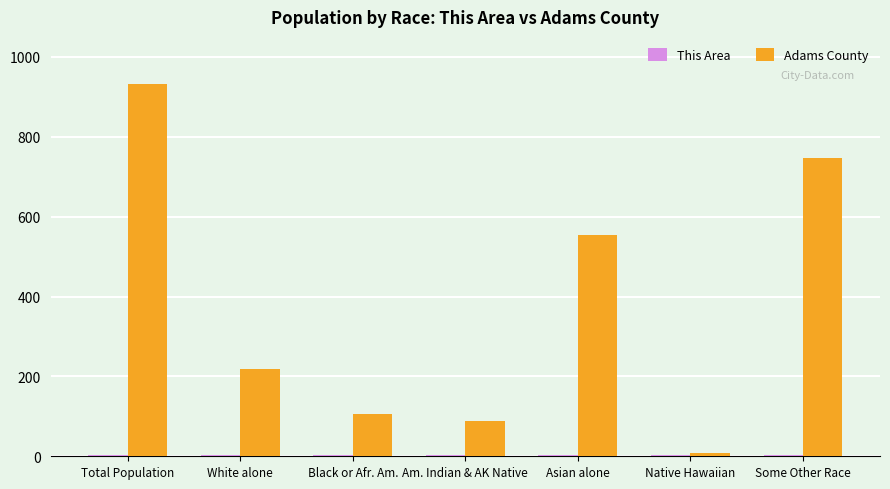

Which series has the largest total across all categories?

Adams County